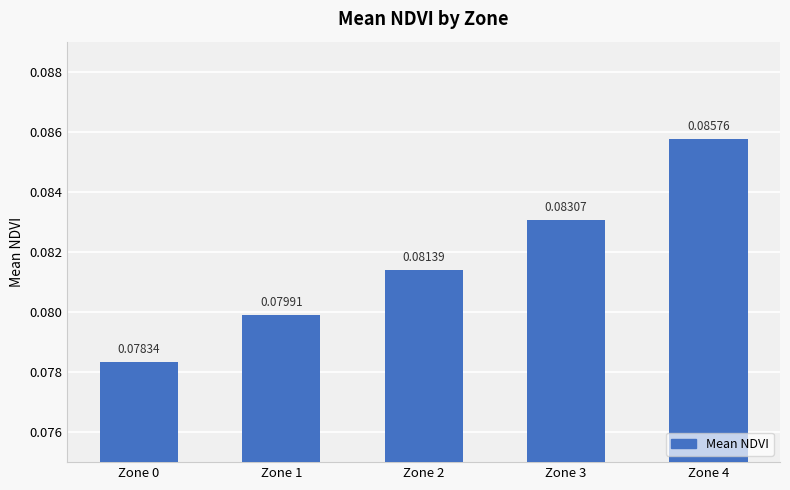

How many bars are there in total?

5